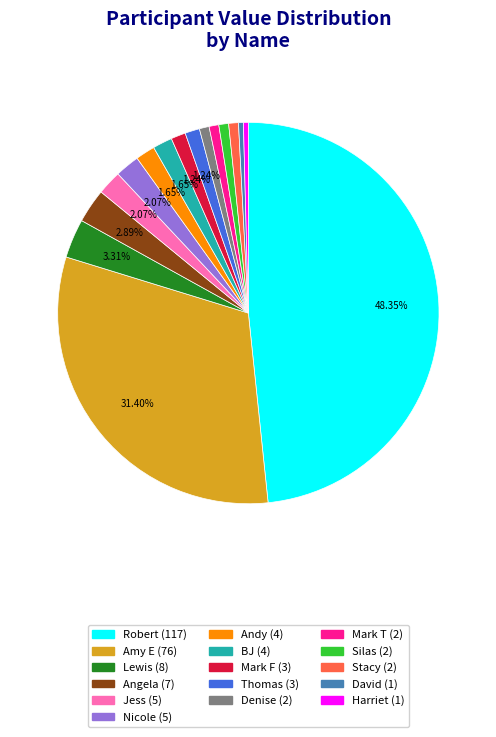

To the nearest percent, what is the combined percentage of David and Angela?

3%